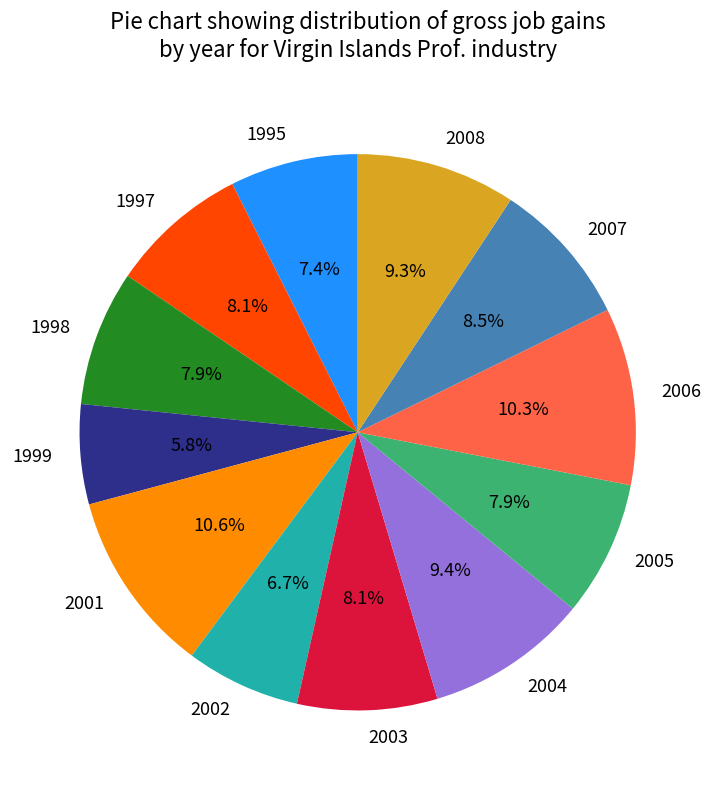

True or false: 2006 accounts for 10% of the total.

True